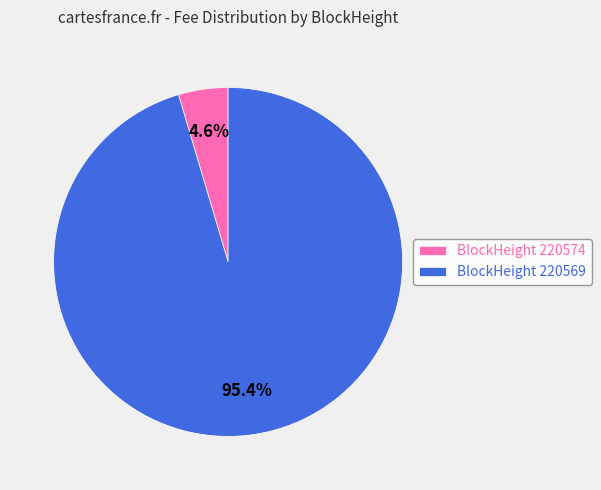

Rank the categories by value from highest to lowest.

BlockHeight 220569, BlockHeight 220574